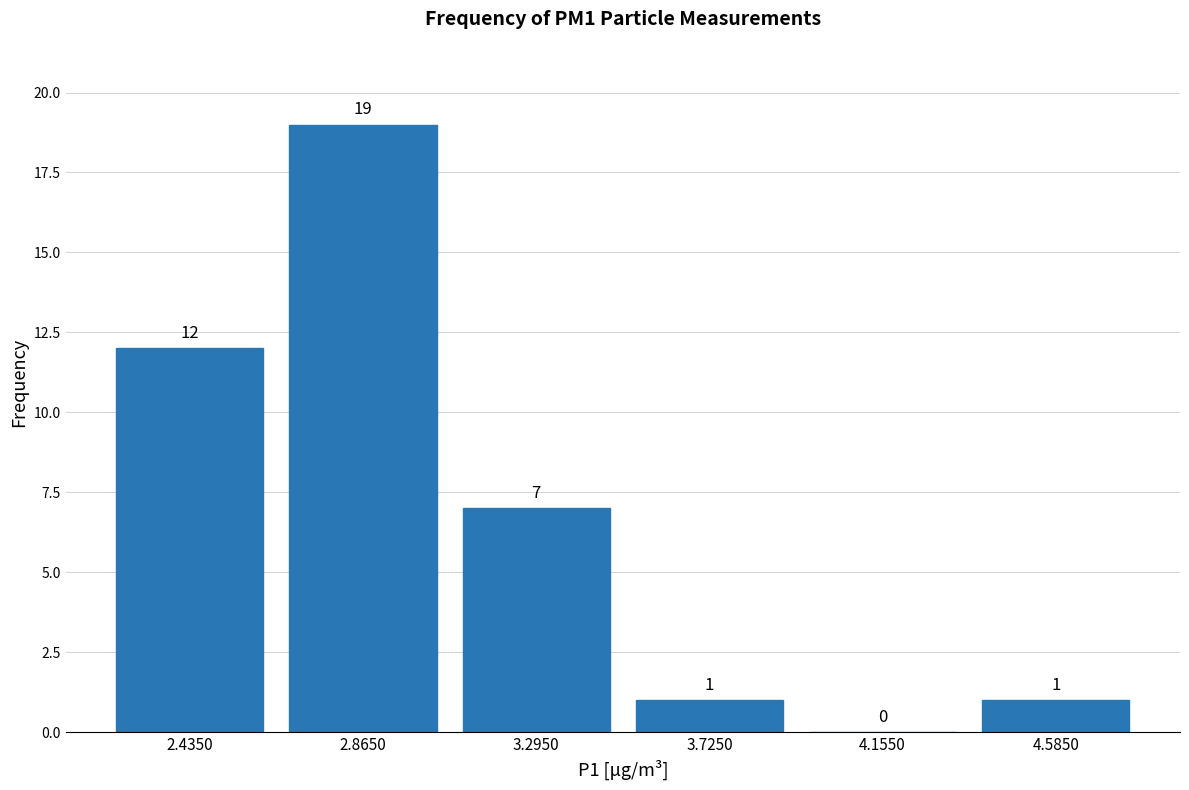

What is the height of the bar covering 3.08 to 3.51 on the x-axis? The bar edges are not printed on the chart, so give them approximately, as read against the axis.

7